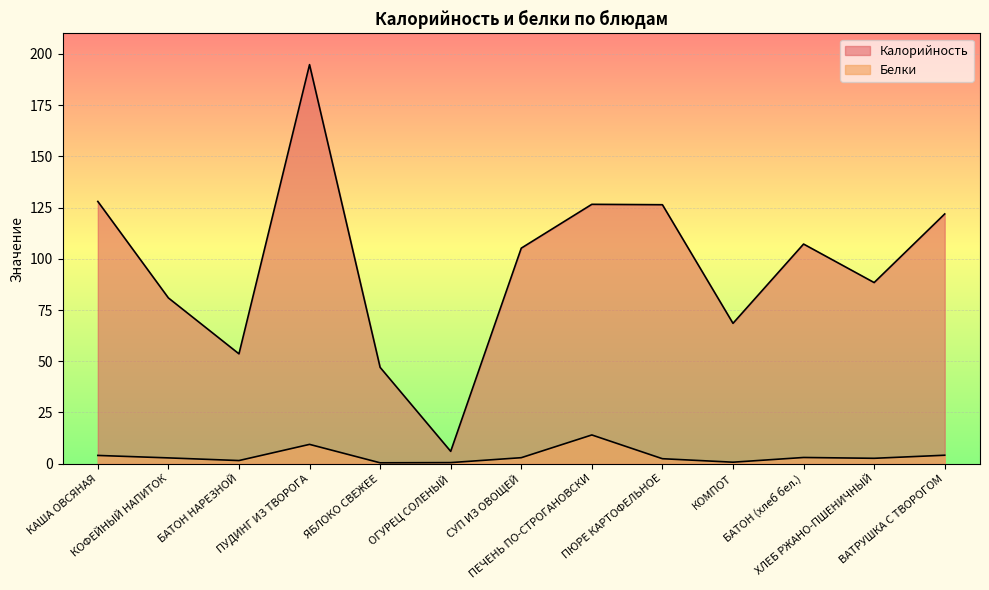

Is it true that Белки equals 0.4 at ЯБЛОКО СВЕЖЕЕ?

True